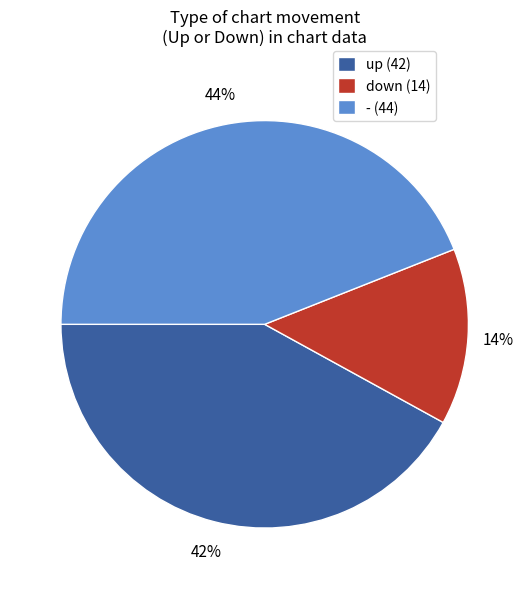

To the nearest percent, what is the difference between the largest and smallest slice percentages?

30%